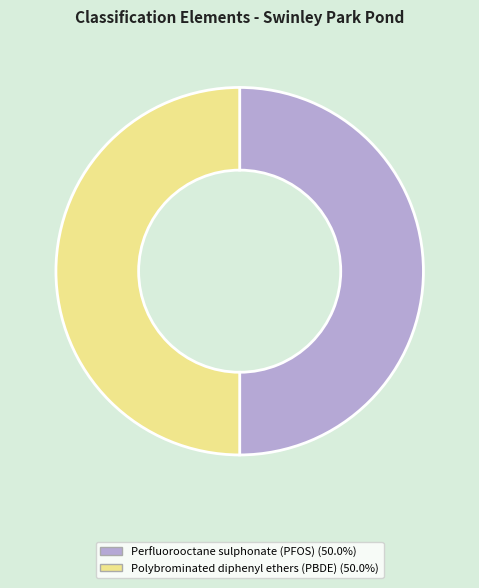

Combined, do Polybrominated diphenyl ethers (PBDE) and Perfluorooctane sulphonate (PFOS) account for over 50%?

Yes